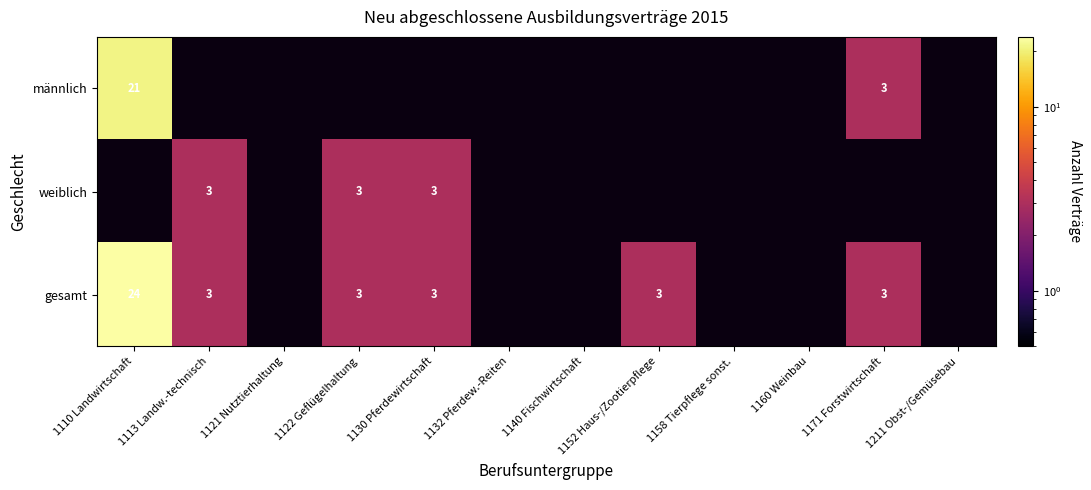

Between 1122 Geflügelhaltung and 1130 Pferdewirtschaft, which is larger?

1130 Pferdewirtschaft